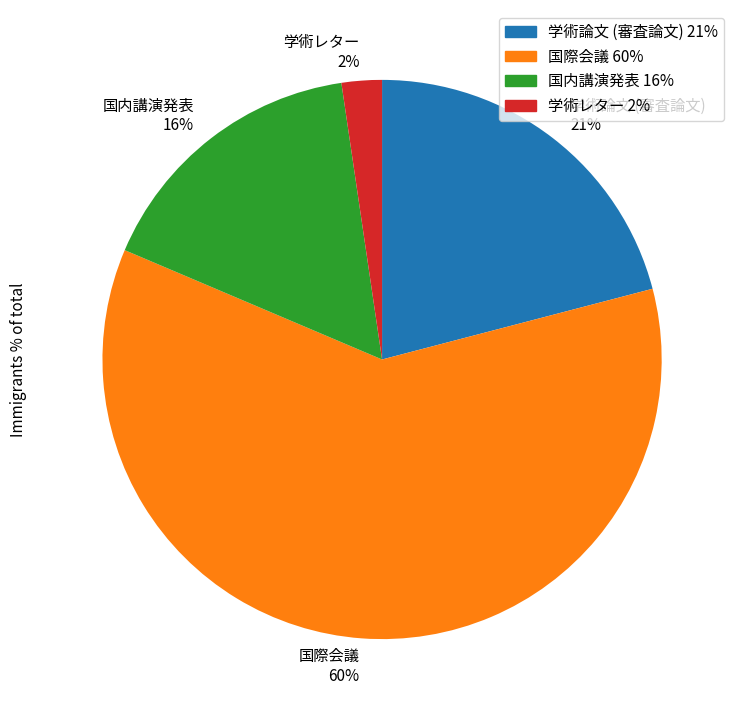

To the nearest percent, what percentage of the pie is 学術論文 (審査論文) 21%?

21%